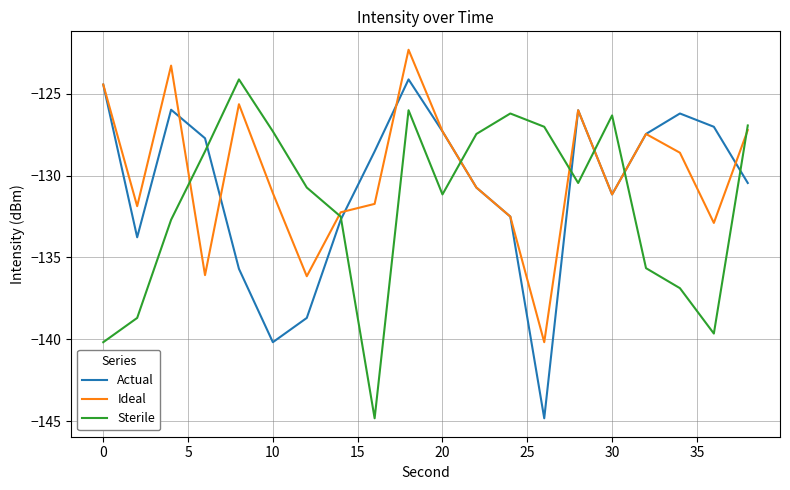

In Actual, how many points are higher than both neighbors (excluding endpoints)?

4